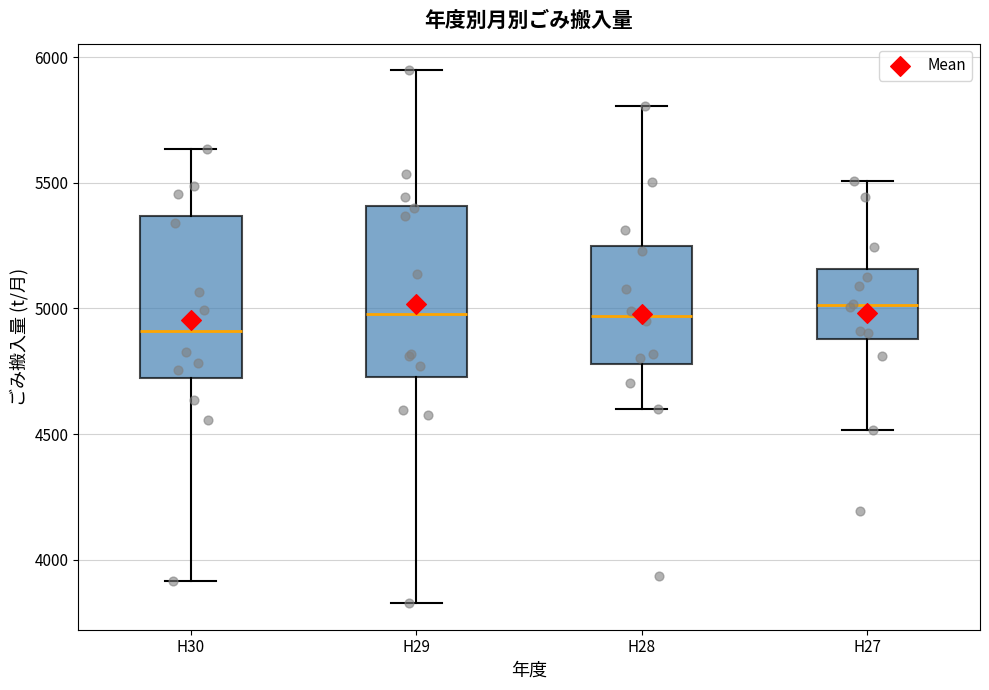

Reading left to right, read every box against the y-axis: the position of its median line, the range the box covers, and the ends of its whiskers. The values are not printed on the chart, so give them approximately, as read against the axis.

H30: median 4900, box 4700 to 5350, whiskers 3900 to 5650
H29: median 5000, box 4750 to 5400, whiskers 3850 to 5950
H28: median 4950, box 4800 to 5250, whiskers 4600 to 5800
H27: median 5000, box 4900 to 5150, whiskers 4500 to 5500